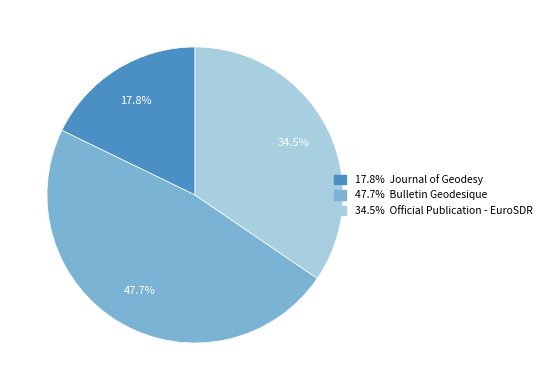

Is there a majority slice in this chart?

No